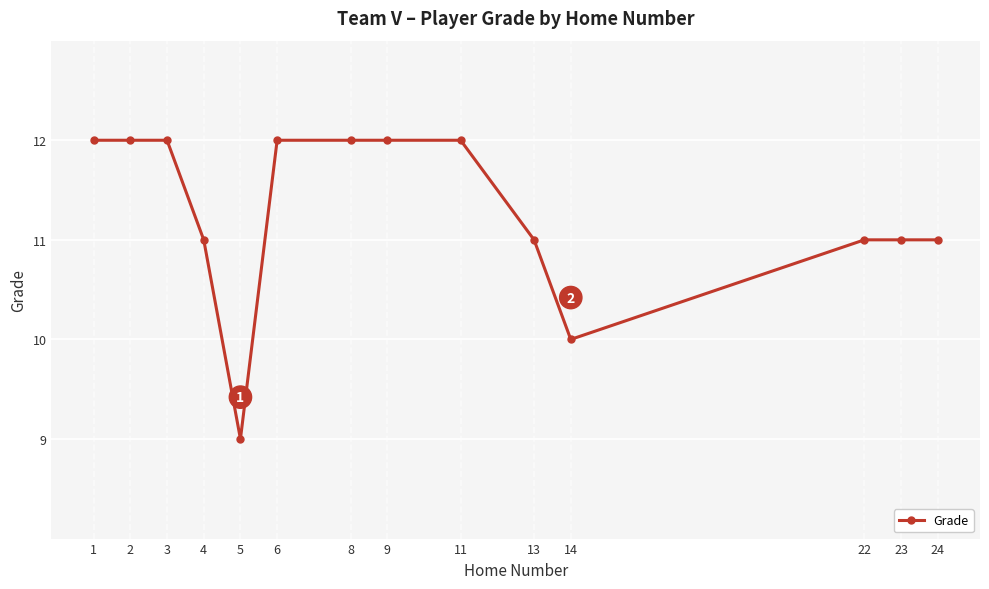

True or false: the data shows 16 at 8.

False